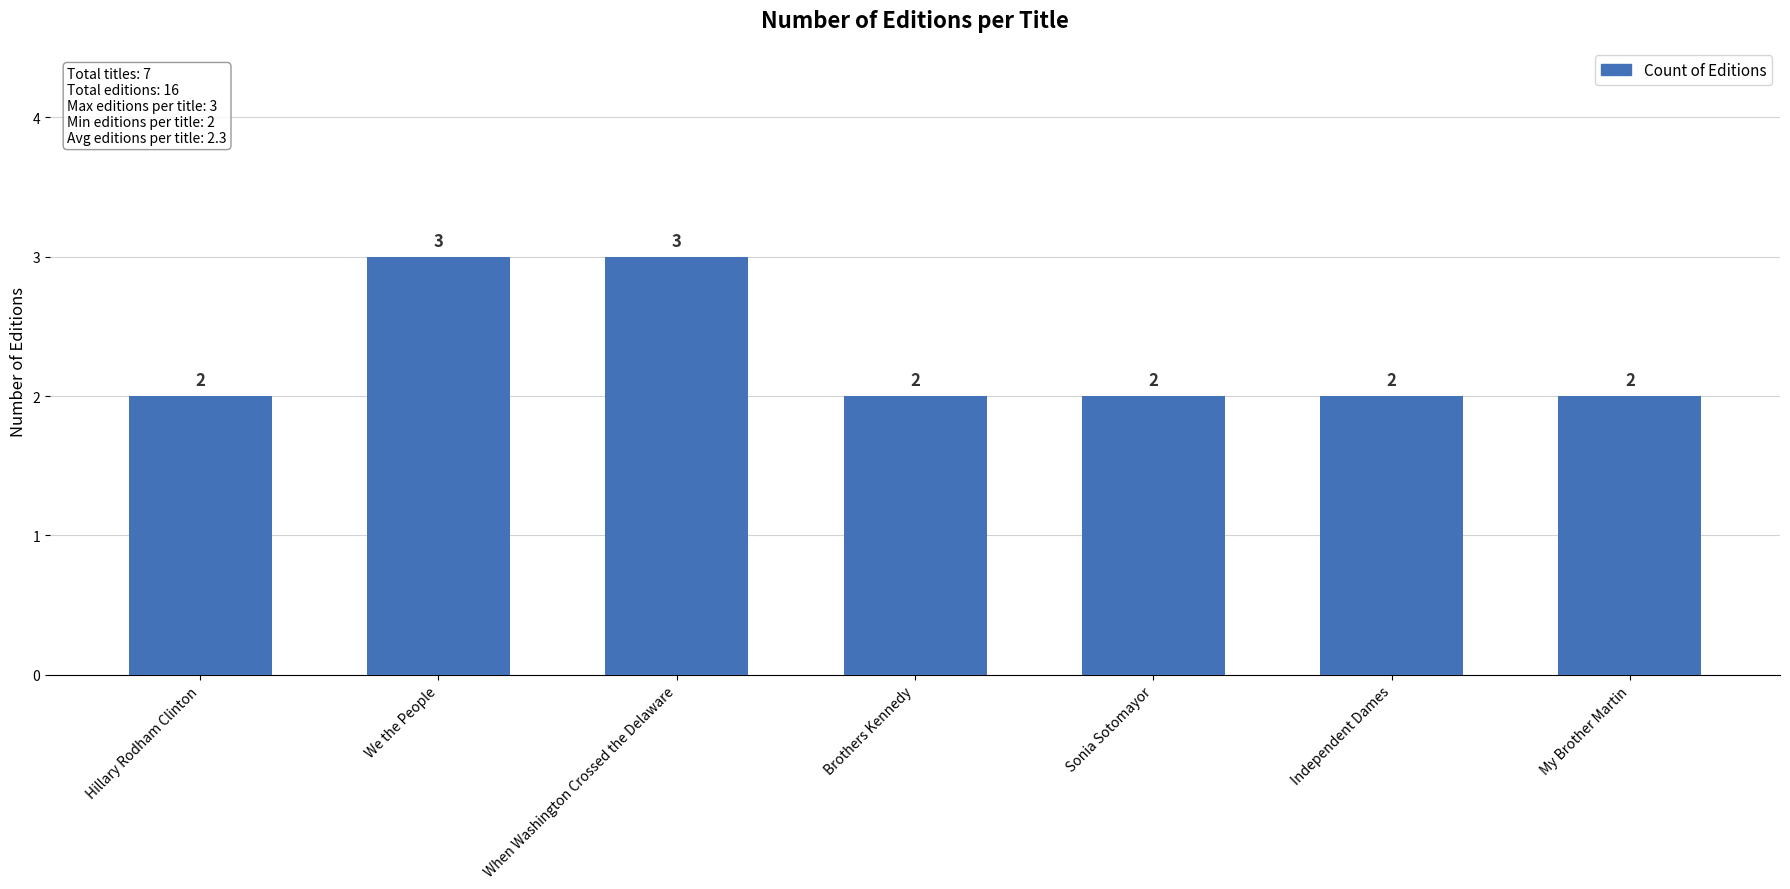

What is the difference between the values at We the People and Brothers Kennedy?

1